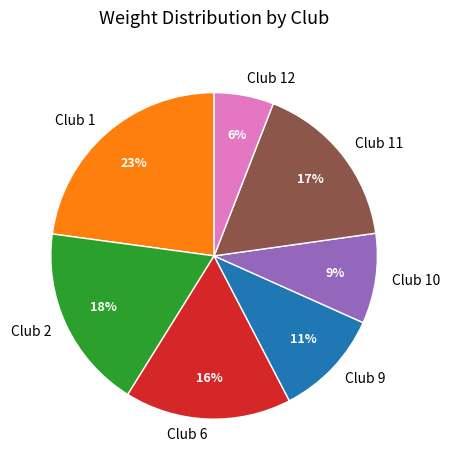

Count the number of slices in the pie.

7